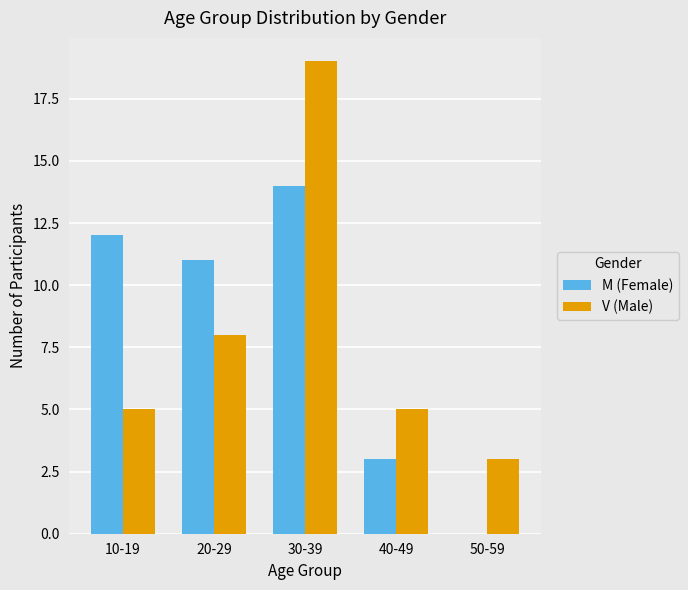

What is the sum of all M (Female) values?

40